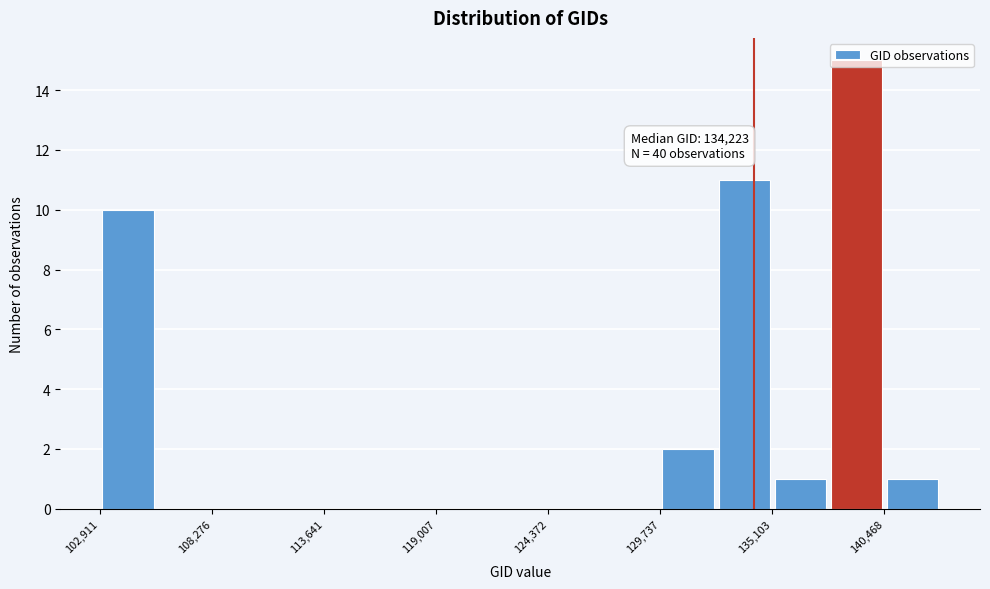

Around what value on the x-axis is the tallest bar? Give the approximate position of its centre, as read against the axis.

139000